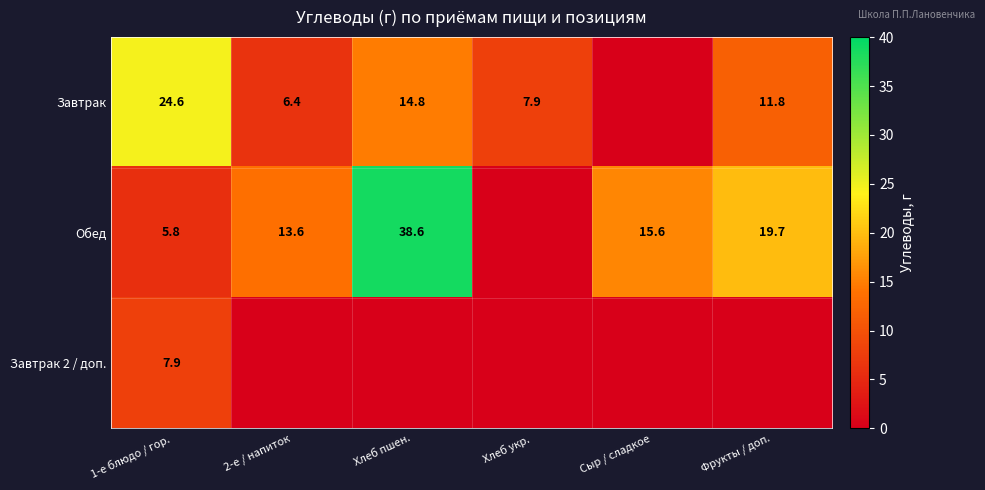

True or false: Завтрак has a value of 14.8 at Хлеб пшен..

True